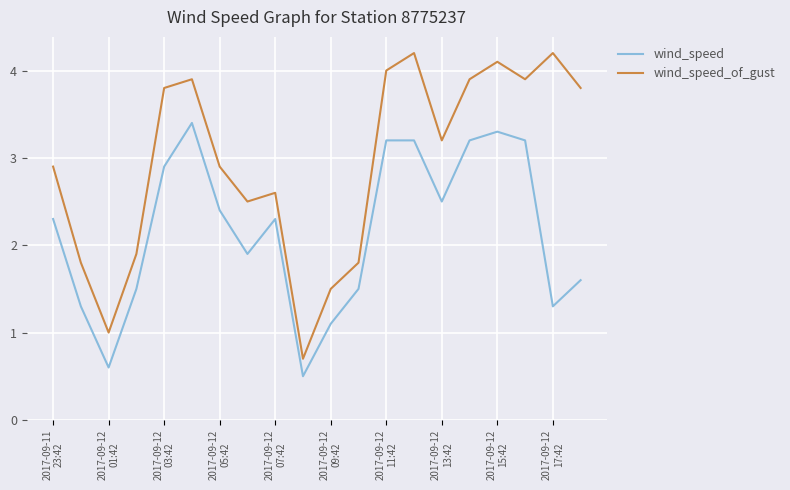

What are all the series names shown in the legend?

wind_speed, wind_speed_of_gust